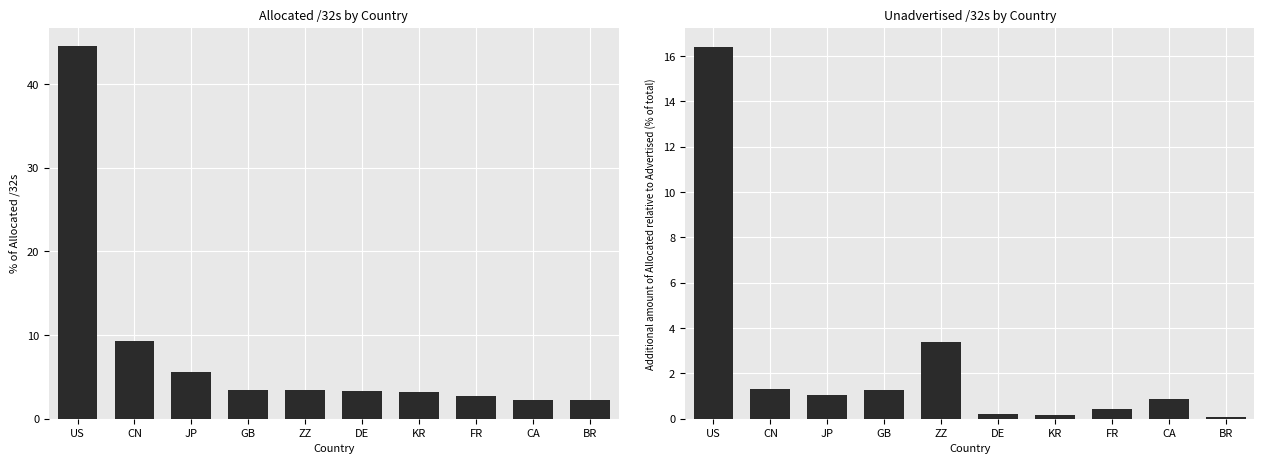

Which series has the largest range (max minus min)?

Allocated /32s